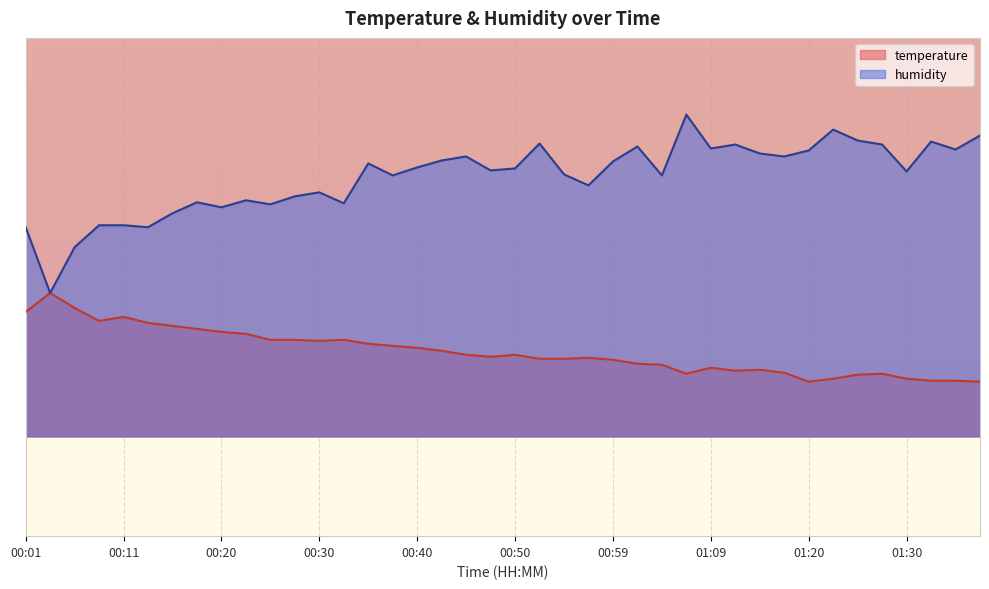

What is the label of the 9th point from the right?

01:17